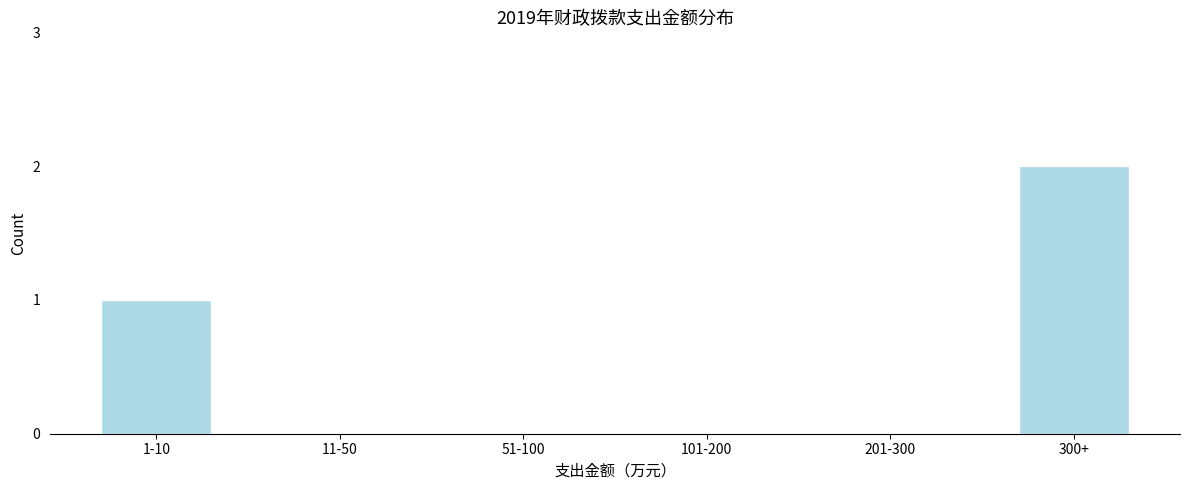

Reading left to right, list all the values displayed in this chart.

1-10=1	11-50=0	51-100=0	101-200=0	201-300=0	300+=2